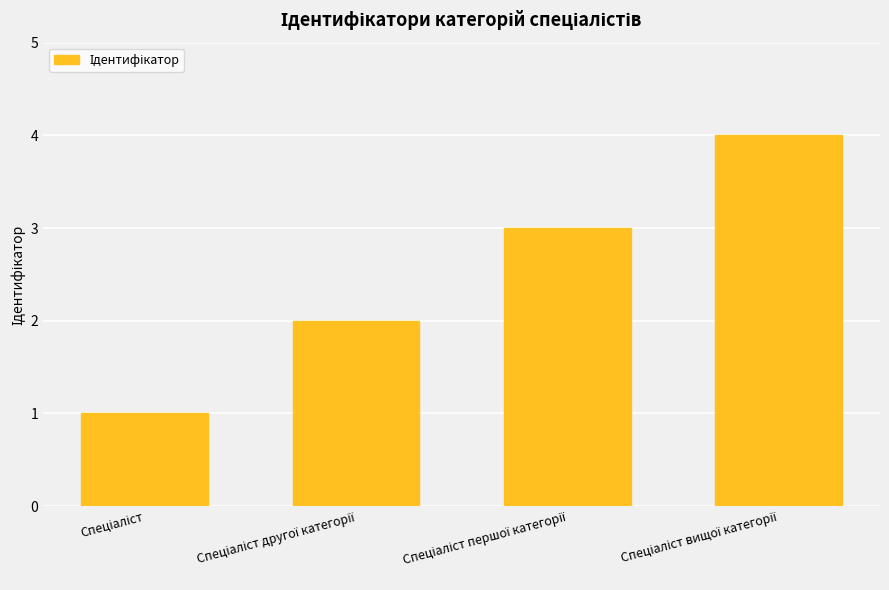

What is the greatest value displayed?

4